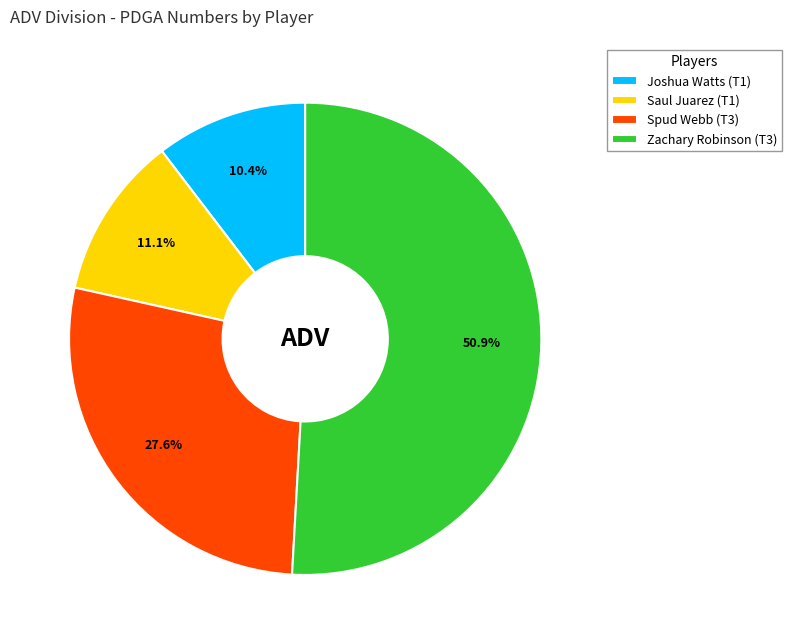

Which category has the smallest portion of the pie?

Joshua Watts (T1)